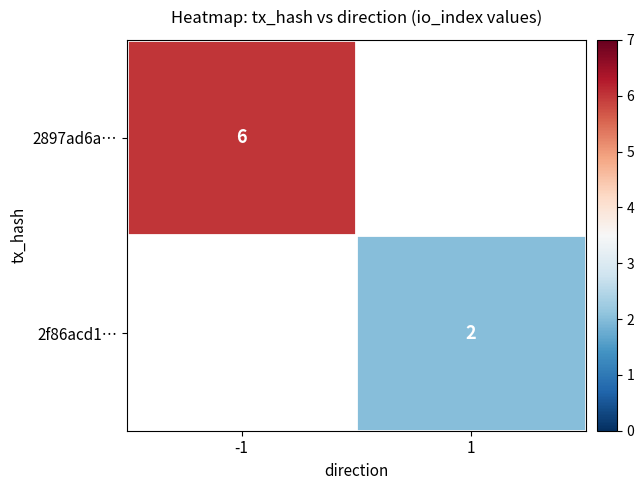

True or false: 2f86acd1… has a value of 2 at 1.

True